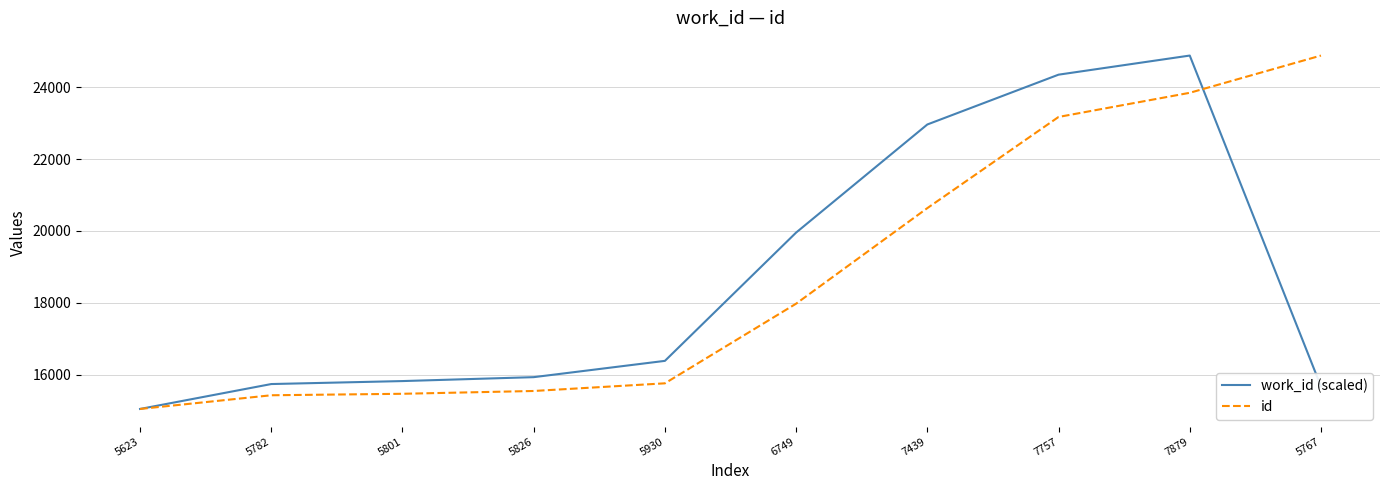

What is the minimum value for work_id (scaled)?

15047.0